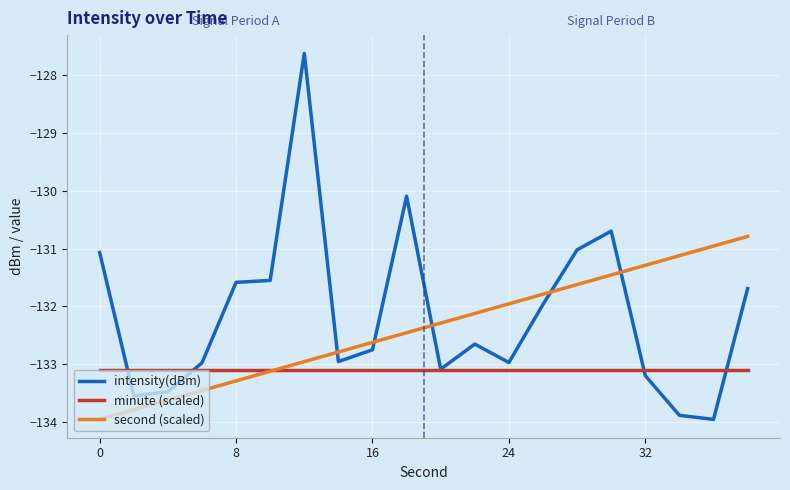

After their last crossing, which series has the higher values: second (scaled) or intensity(dBm)?

second (scaled)